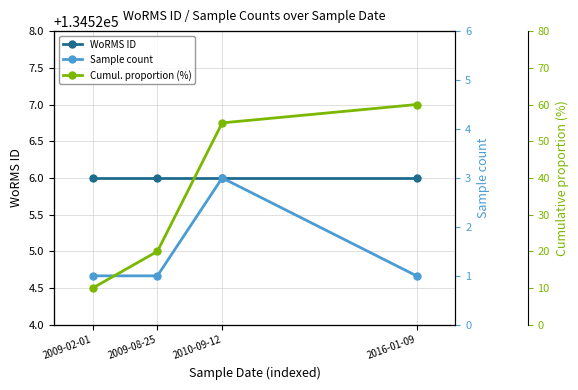

Which series changed the most between 2009-02-01 and 2016-01-09?

Cumul. proportion (%)